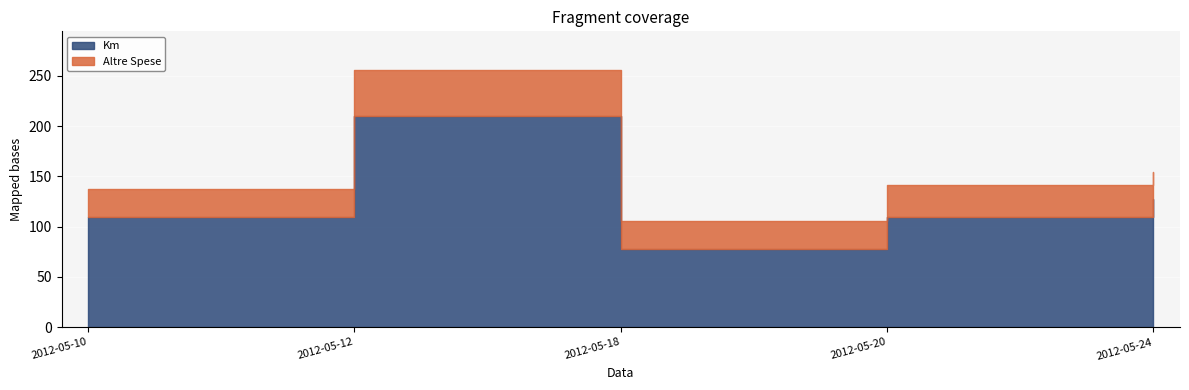

Which category has the lowest value in the Altre Spese series?

2012-05-24